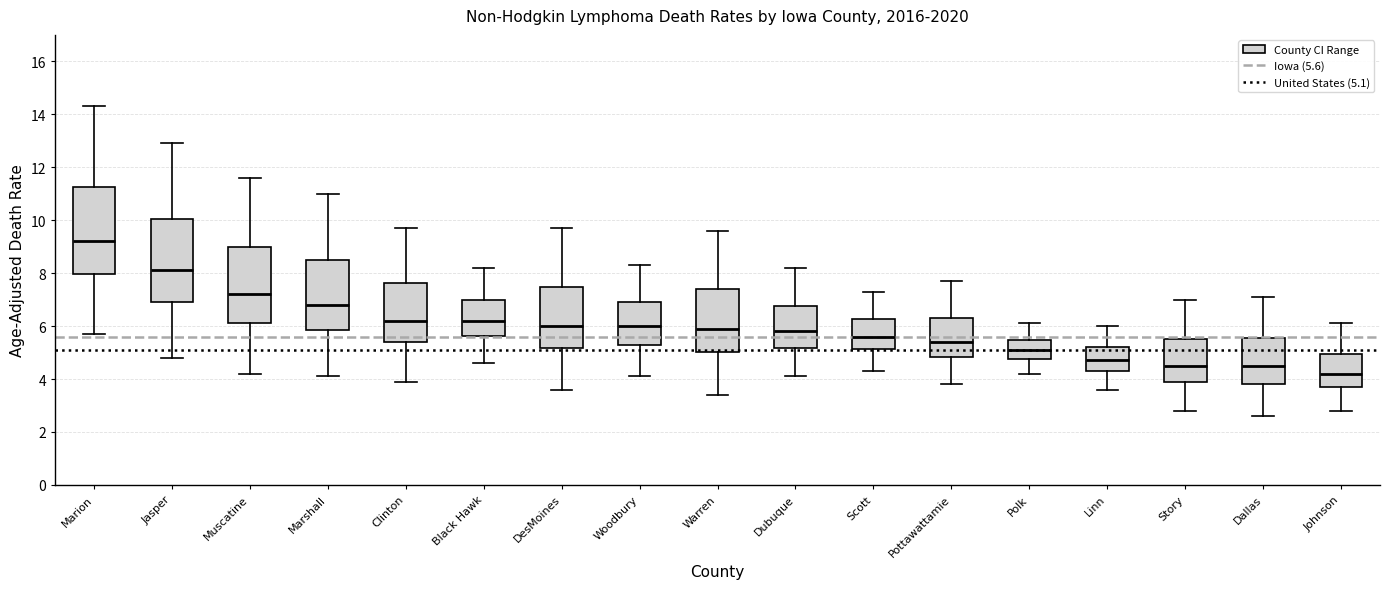

Reading left to right, transcribe this box plot: for each box, give where its median line is, the range the box spans, and where its two whiskers end, as read against the y-axis. The values are not printed on the chart, so give them approximately, as read against the axis.

Marion: median 9.2, box 8.0 to 11.2, whiskers 5.8 to 14.4
Jasper: median 8.2, box 7.0 to 10.0, whiskers 4.8 to 13.0
Muscatine: median 7.2, box 6.2 to 9.0, whiskers 4.2 to 11.6
Marshall: median 6.8, box 5.8 to 8.4, whiskers 4.2 to 11.0
Clinton: median 6.2, box 5.4 to 7.6, whiskers 4.0 to 9.8
Black Hawk: median 6.2, box 5.6 to 7.0, whiskers 4.6 to 8.2
DesMoines: median 6.0, box 5.2 to 7.4, whiskers 3.6 to 9.8
Woodbury: median 6.0, box 5.2 to 7.0, whiskers 4.2 to 8.4
Warren: median 6.0, box 5.0 to 7.4, whiskers 3.4 to 9.6
Dubuque: median 5.8, box 5.2 to 6.8, whiskers 4.2 to 8.2
Scott: median 5.6, box 5.2 to 6.2, whiskers 4.4 to 7.4
Pottawattamie: median 5.4, box 4.8 to 6.4, whiskers 3.8 to 7.8
Polk: median 5.2, box 4.8 to 5.4, whiskers 4.2 to 6.2
Linn: median 4.8, box 4.2 to 5.2, whiskers 3.6 to 6.0
Story: median 4.6, box 3.8 to 5.6, whiskers 2.8 to 7.0
Dallas: median 4.6, box 3.8 to 5.6, whiskers 2.6 to 7.2
Johnson: median 4.2, box 3.6 to 5.0, whiskers 2.8 to 6.2